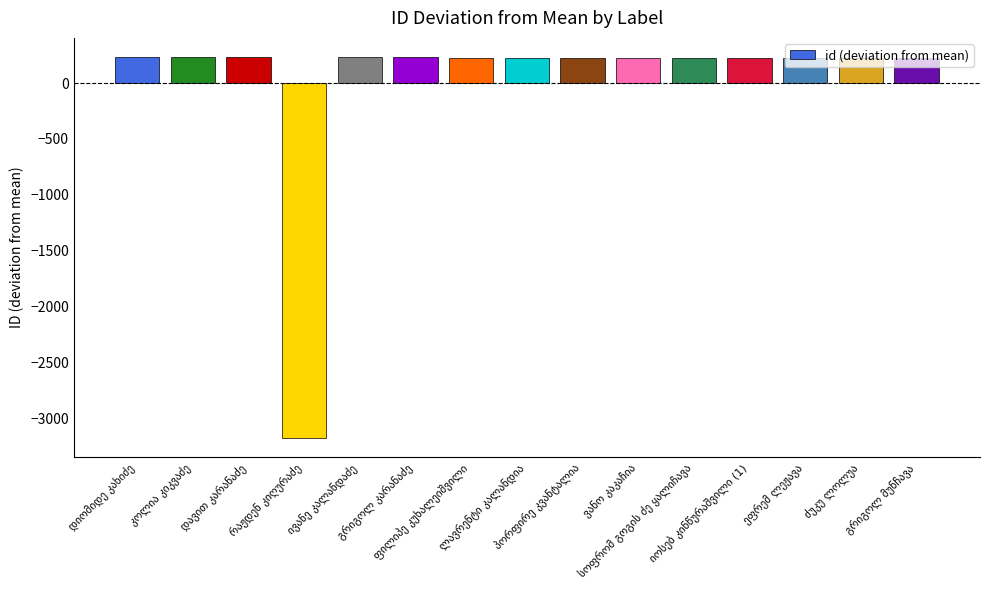

What is the value of the 1st bar from the left?

233.7